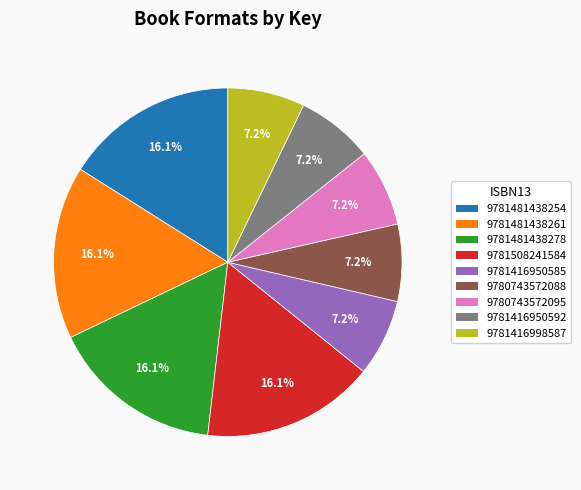

True or false: 9781416950585 accounts for 14% of the total.

False